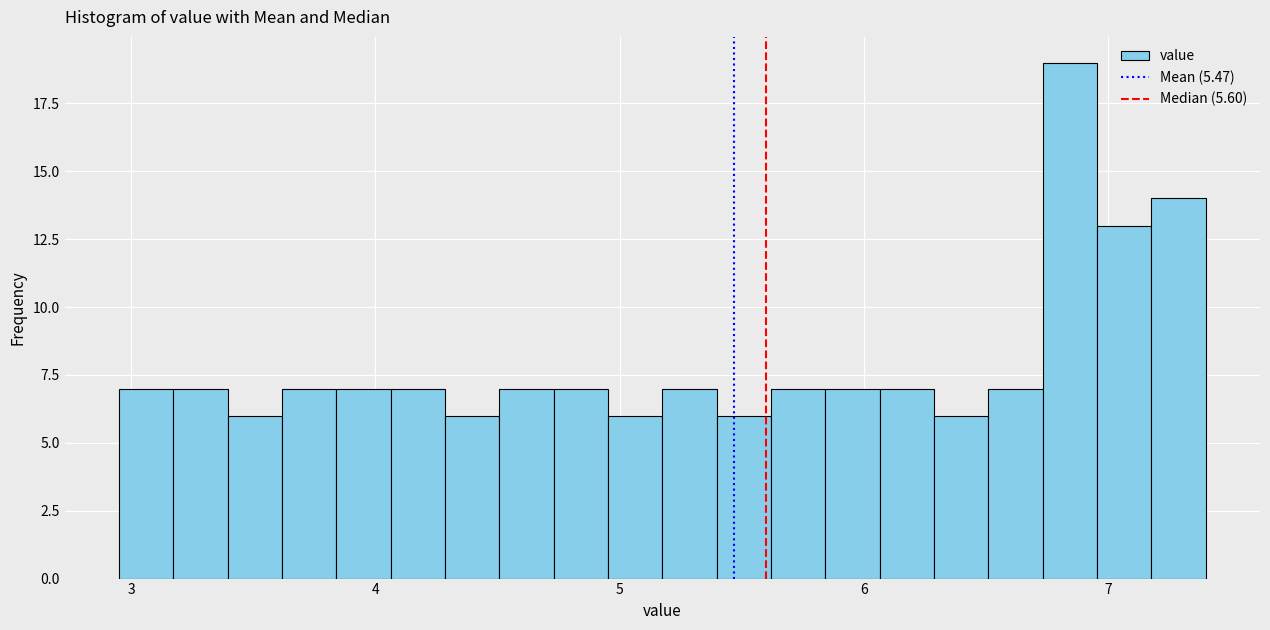

Read against the x-axis, roughly where is the centre of the tallest bar?

6.8